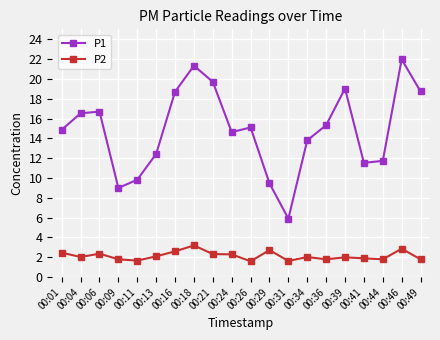

Where is the first local minimum for P1?

00:09